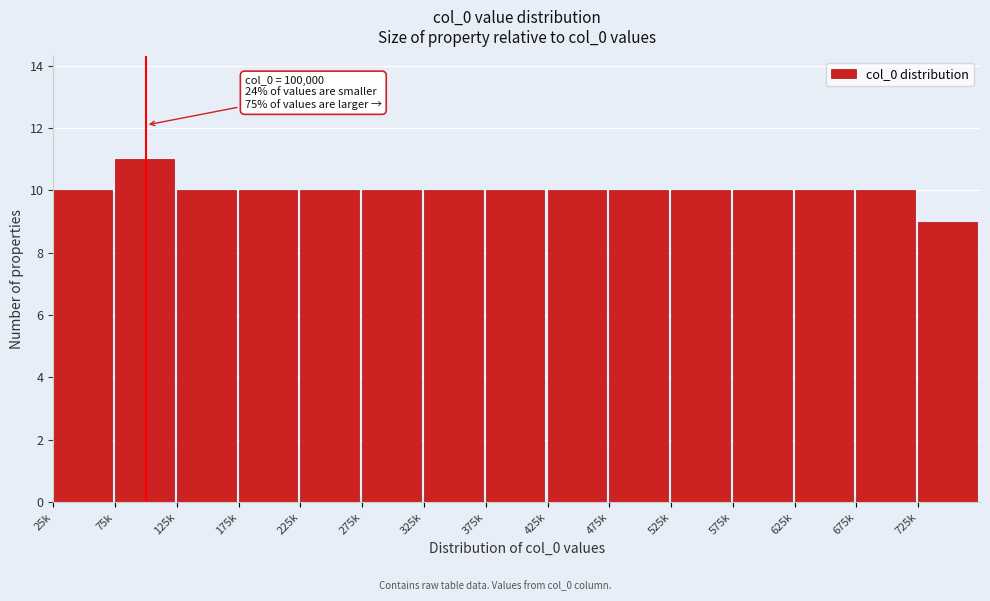

Reading right to left, extract all data points from this chart.

725k=9	675k=10	625k=10	575k=10	525k=10	475k=10	425k=10	375k=10	325k=10	275k=10	225k=10	175k=10	125k=10	75k=11	25k=10